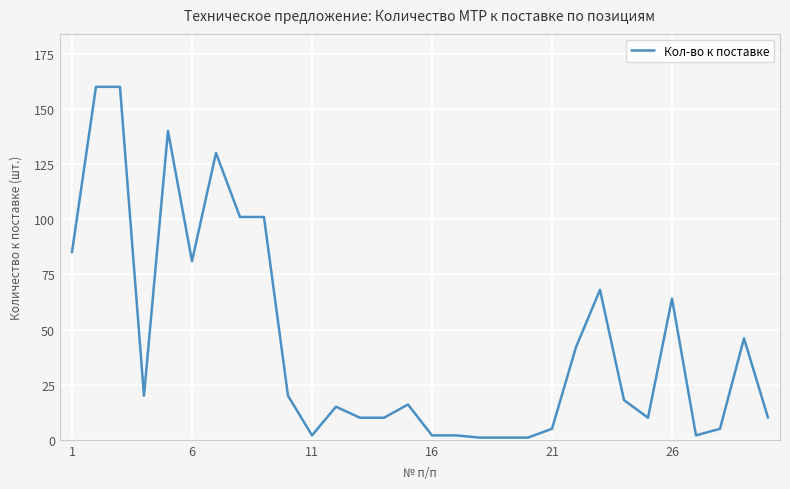

What is the difference between the second highest and second lowest values?

159